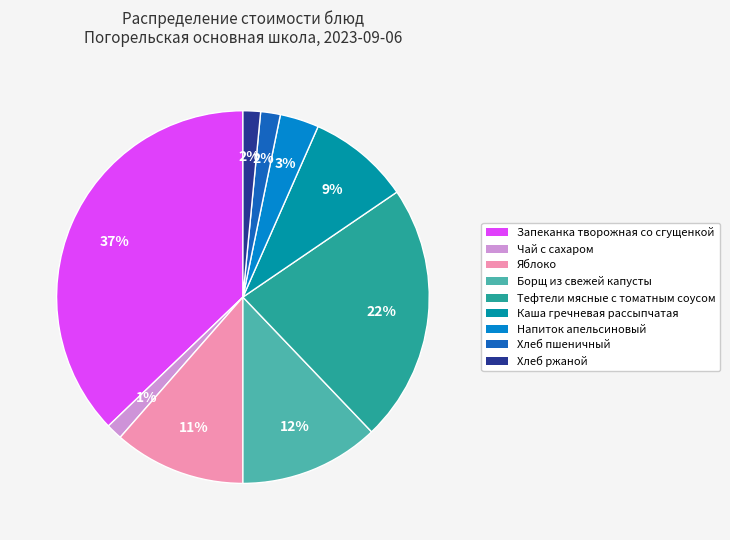

Which has a higher value, Напиток апельсиновый or Хлеб пшеничный?

Напиток апельсиновый